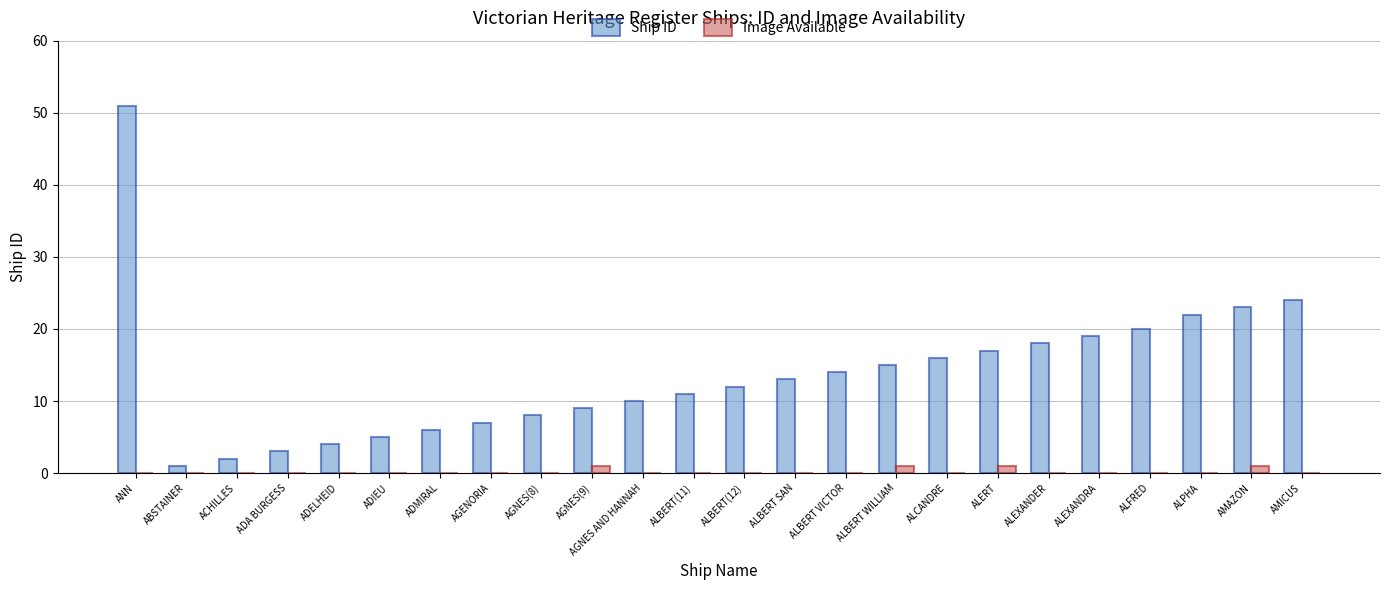

The Image Available series shows 0 at ACHILLES. True or false?

True